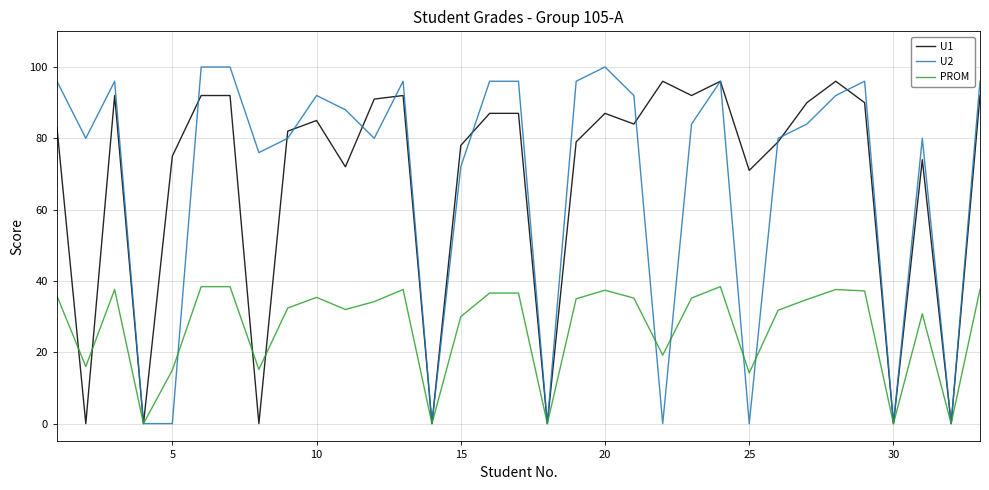

True or false: PROM has more than 1 interior local peaks.

True